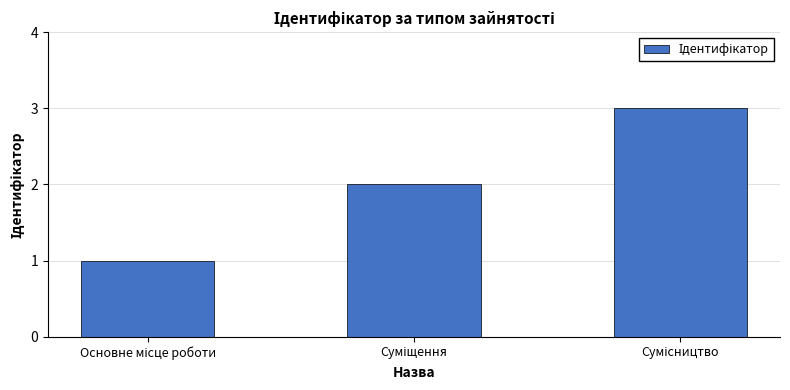

What is the value of the 3rd bar from the left?

3